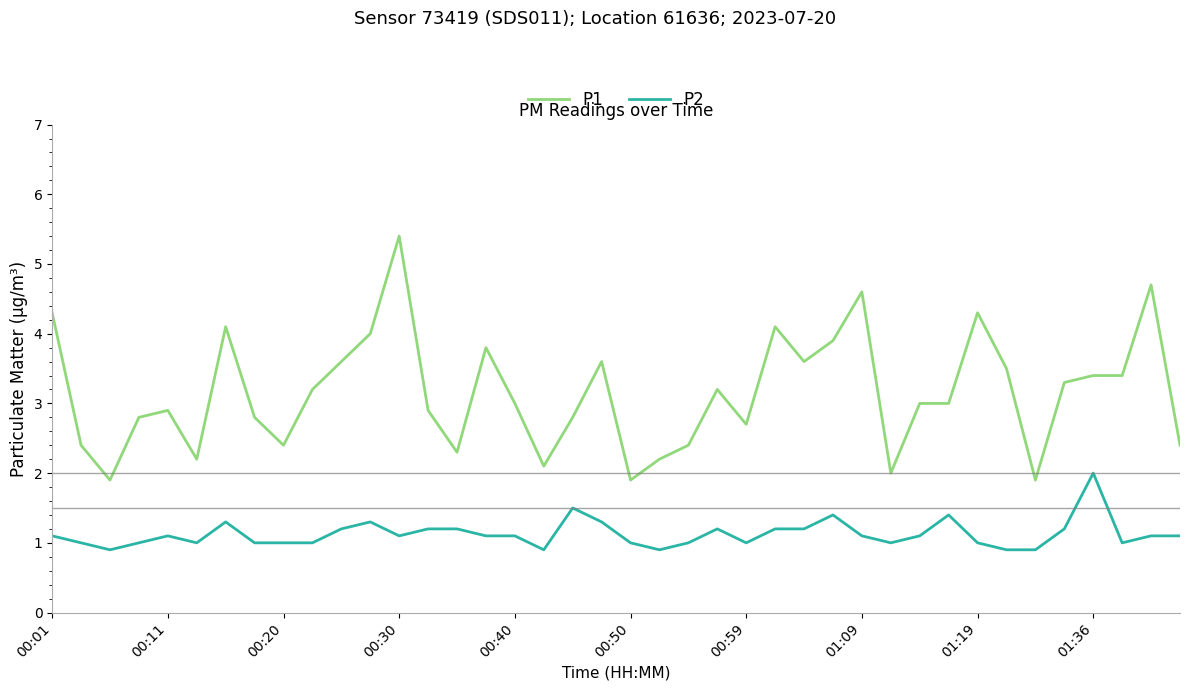

Which series has the largest total across all categories?

P1